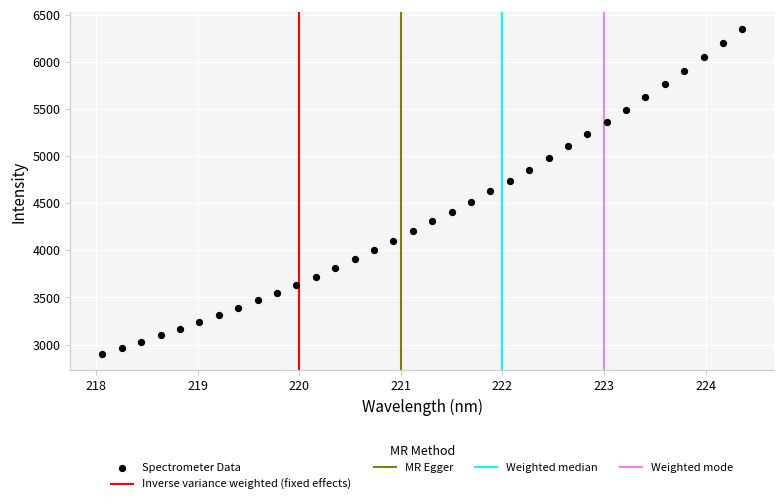

What is the range of Y values (max minus min)?

3452.3